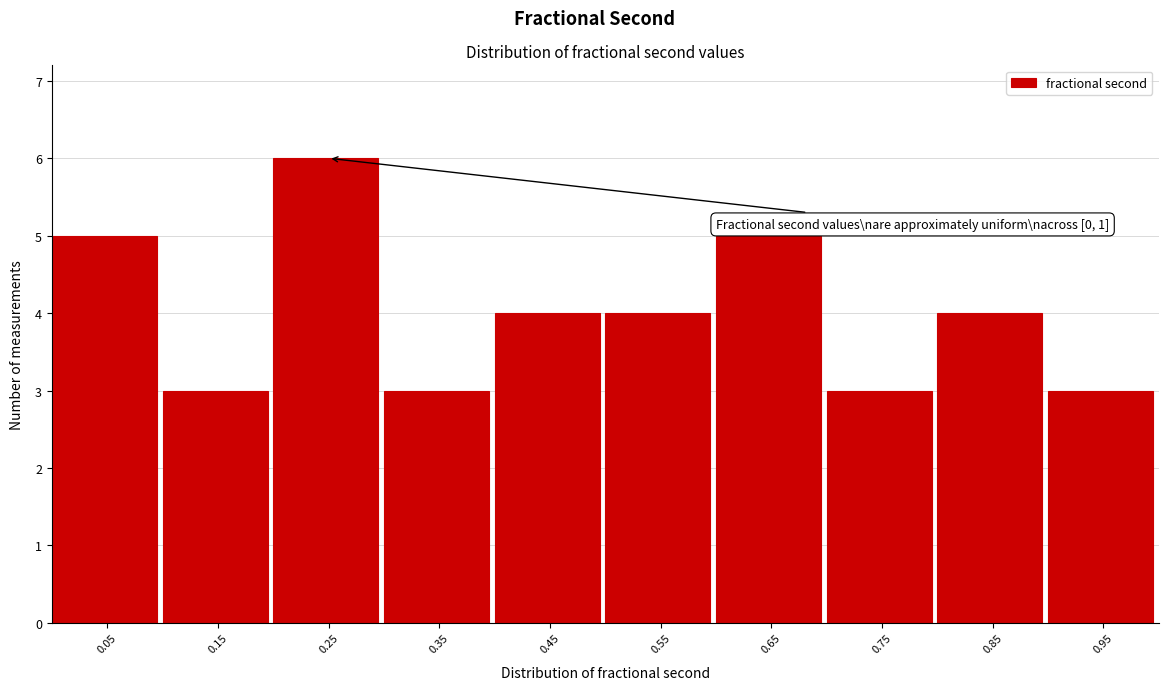

Over which range of the x-axis is the bar tallest?

0.2 to 0.3